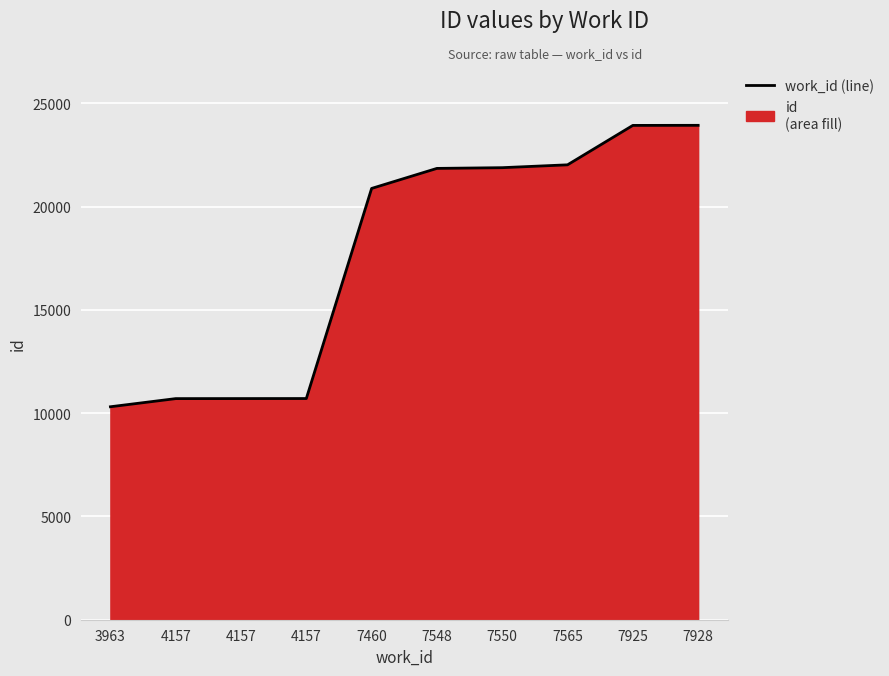

What is the minimum value shown in the chart?

10309